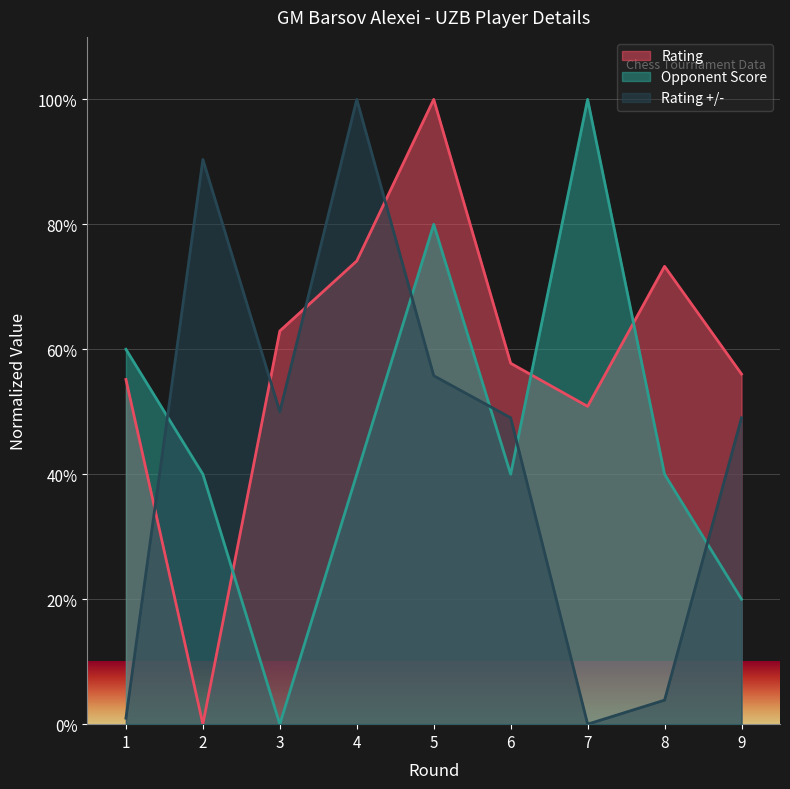

How many intersections are there between Rating +/- and Rating?

4